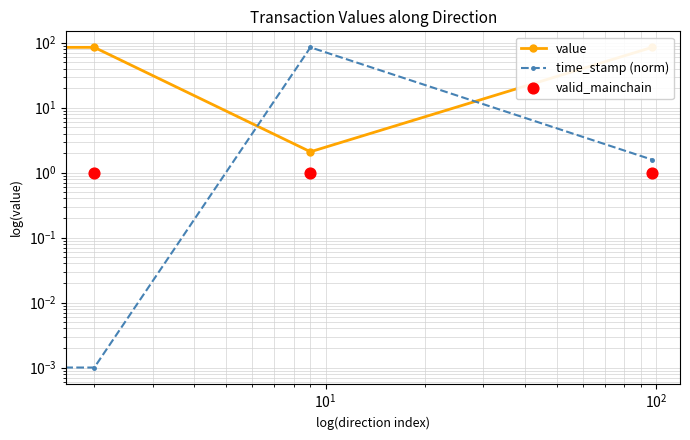

Which series has the largest total across all categories?

value